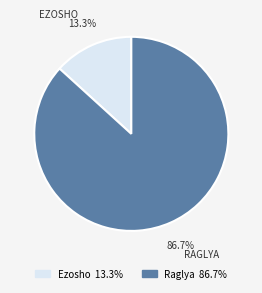

The Raglya slice represents 87% of the pie. True or false?

True